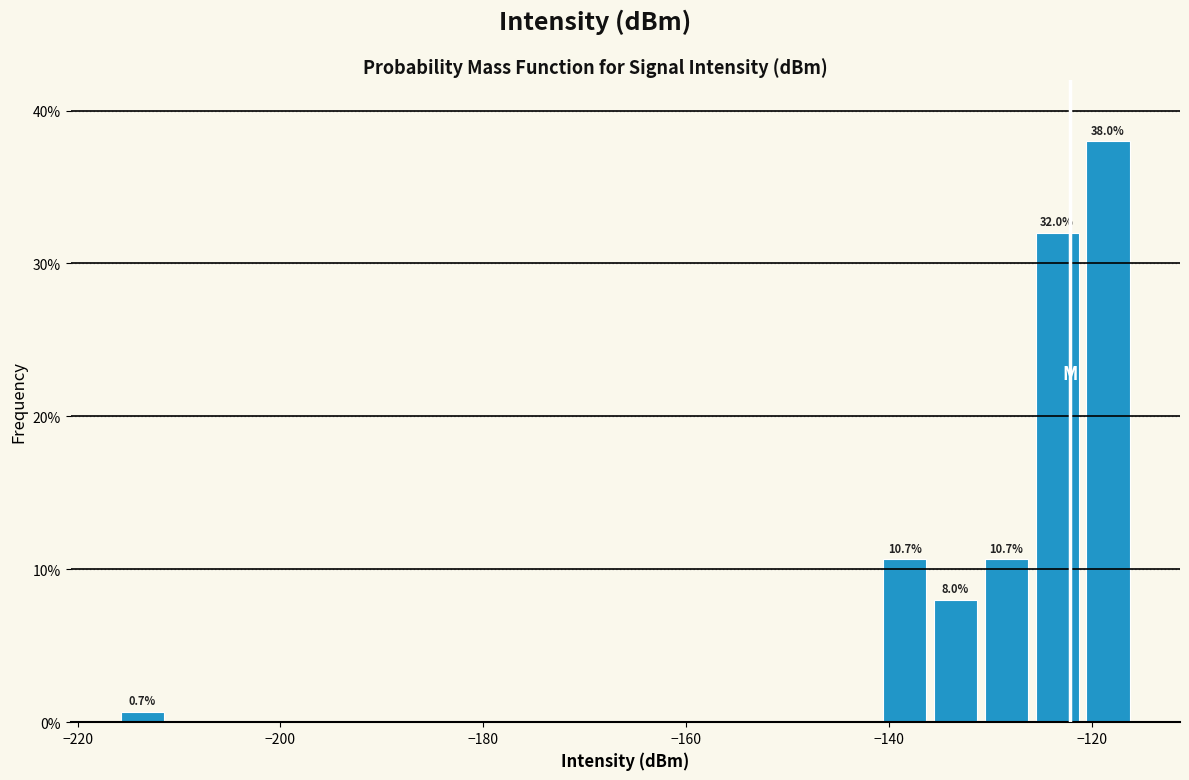

Read against the x-axis, roughly where is the centre of the tallest bar?

-118